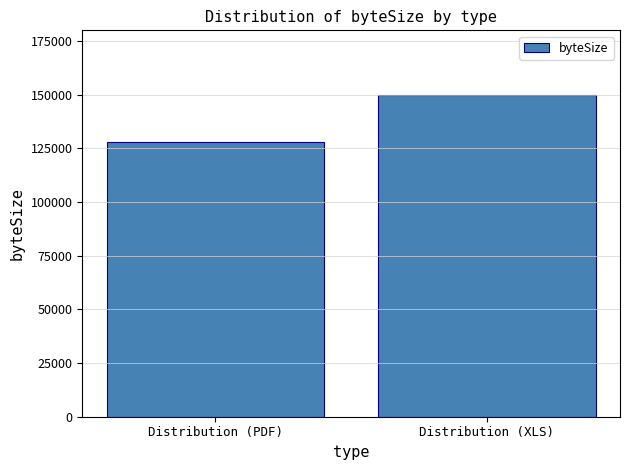

At which category does the chart reach its peak across all series?

Distribution (XLS)